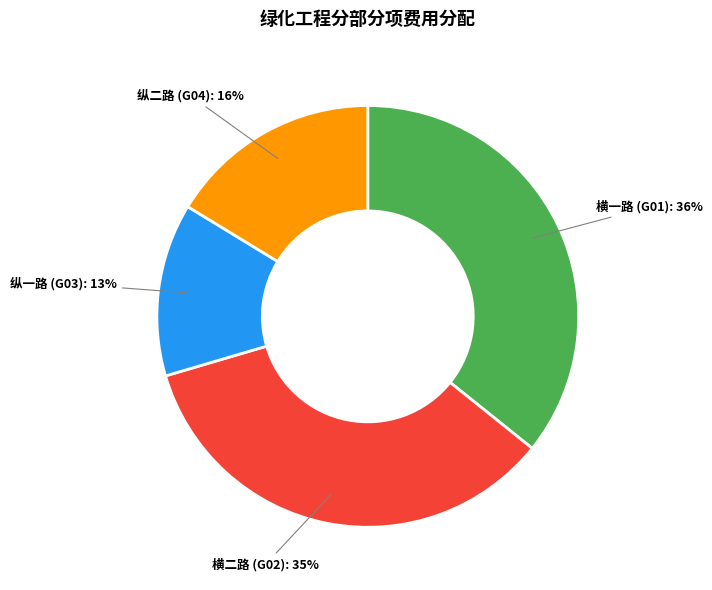

To the nearest percent, what is the average slice percentage?

25%